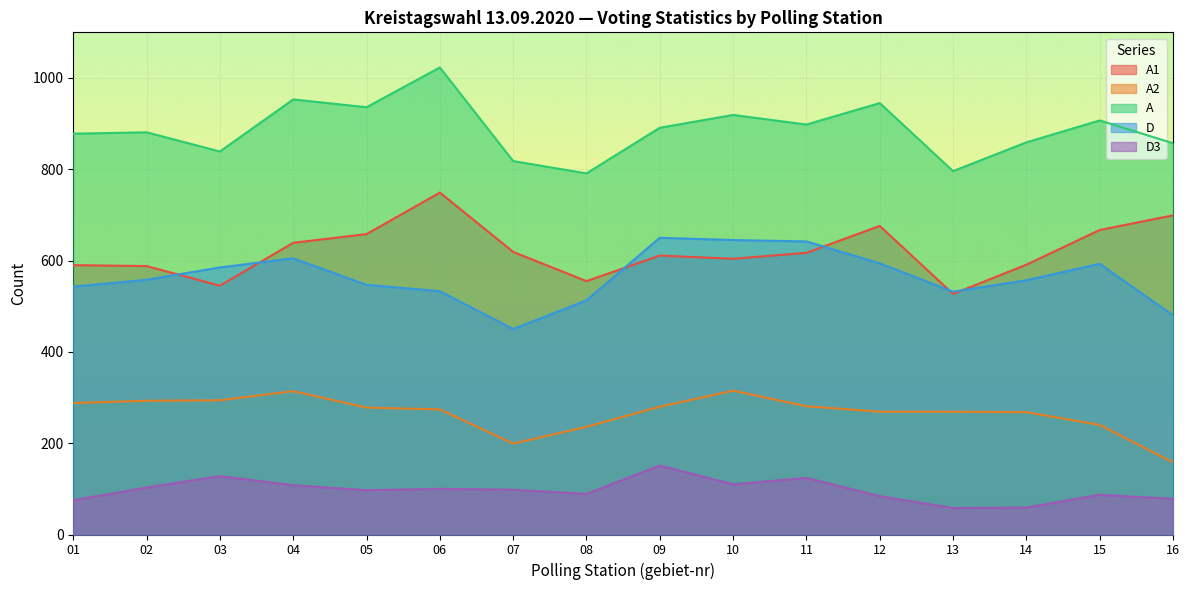

Reading right to left, list all the values displayed in this chart.

A1: 699	667	591	527	676	617	604	611	555	619	749	658	639	545	588	590
A2: 158	240	268	269	269	281	315	280	236	199	274	278	314	294	293	288
A: 857	907	859	796	945	898	919	891	791	818	1023	936	953	839	881	878
D: 480	593	557	532	594	642	645	650	513	450	533	547	605	585	558	543
D3: 78	87	59	58	84	124	110	151	89	98	100	97	108	128	103	75